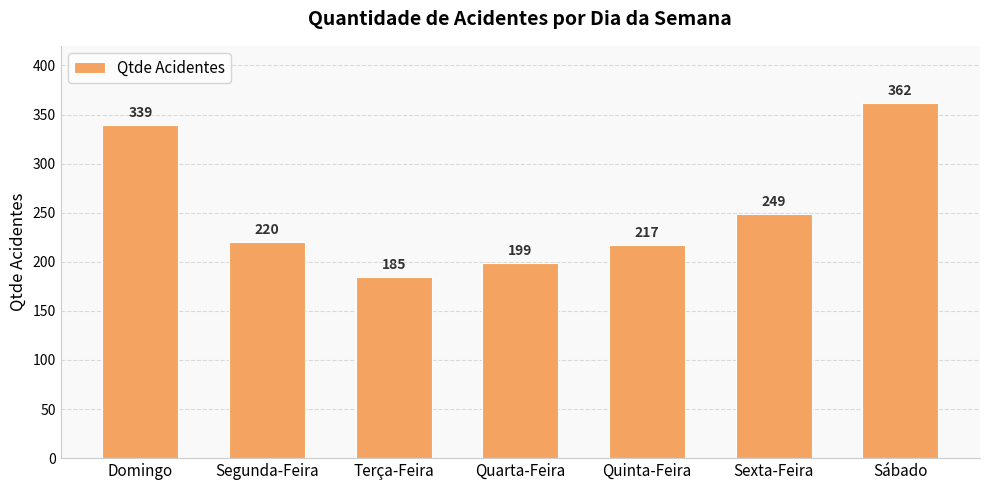

The value at Quinta-Feira is 297. True or false?

False